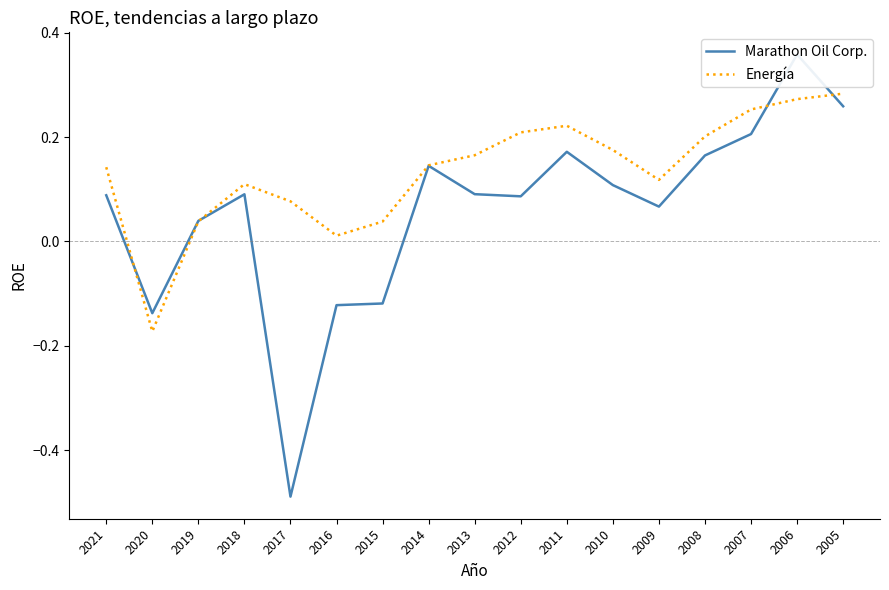

What is the highest value of the Energía series?

0.3